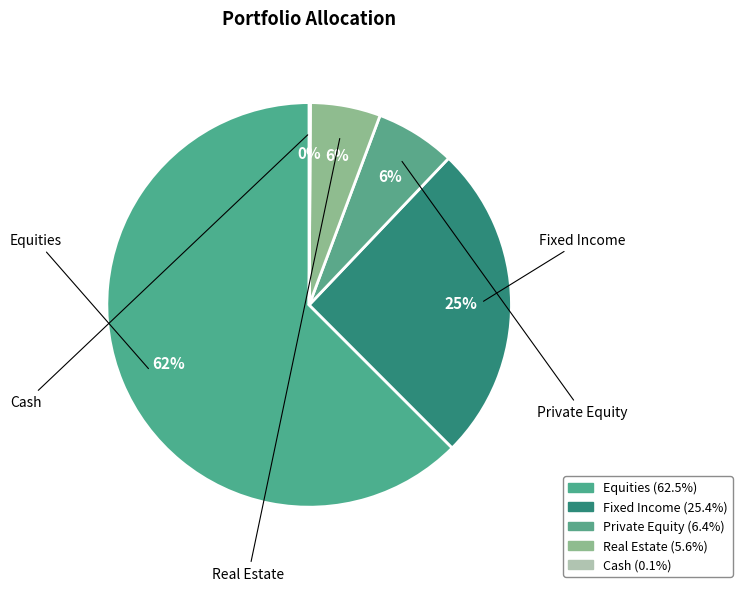

To the nearest percent, what is the average slice percentage?

20%